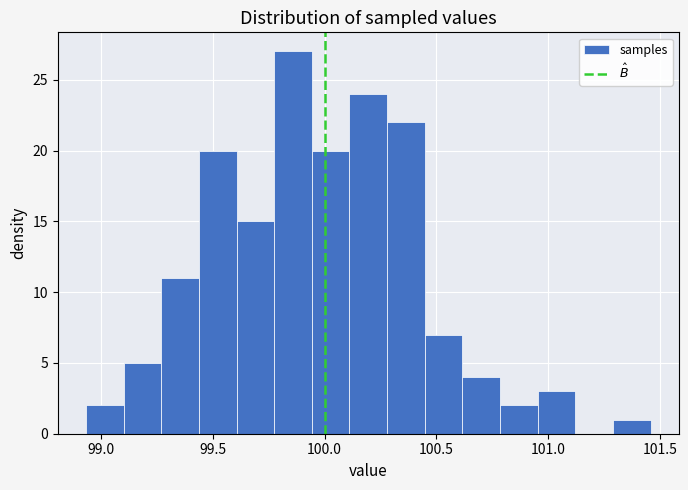

Around what value on the x-axis is the tallest bar? Give the approximate position of its centre, as read against the axis.

99.85